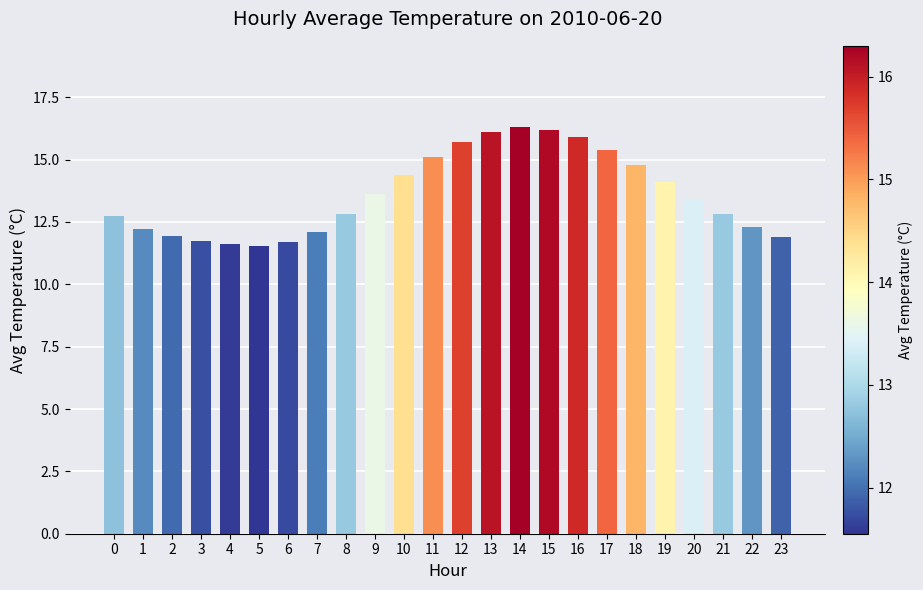

What is the approximate value at 23?

11.9